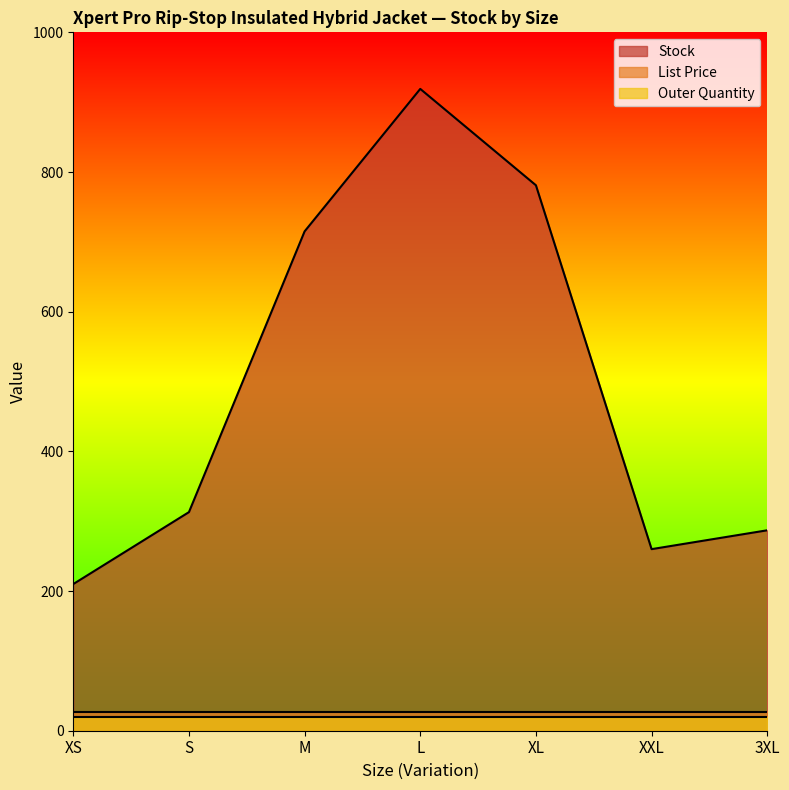

What is the maximum value shown in the chart?

919.0